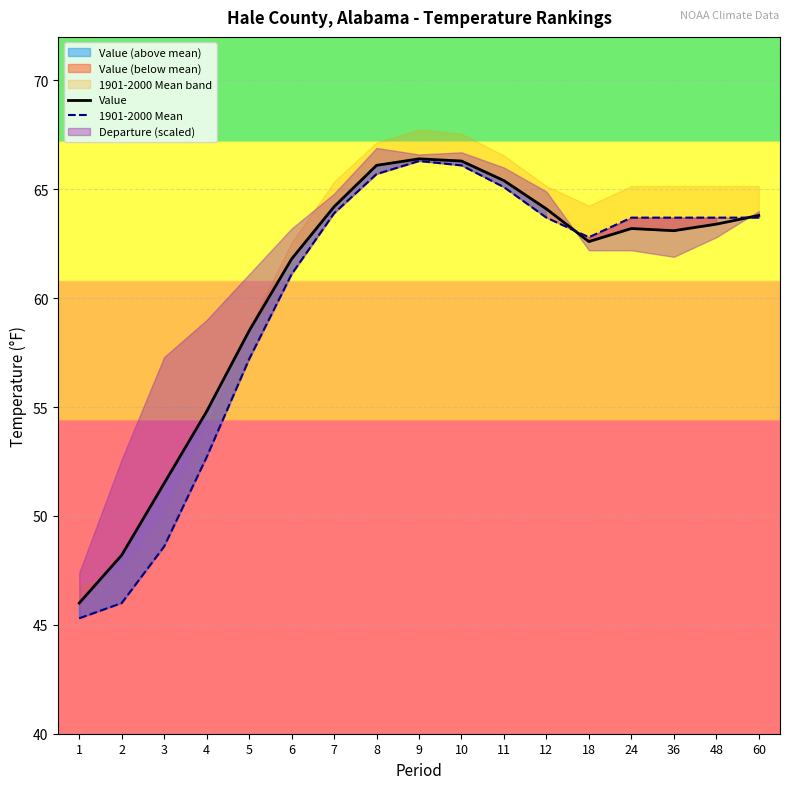

Which series ends up on top after the final intersection of Value and 1901-2000 Mean?

Value